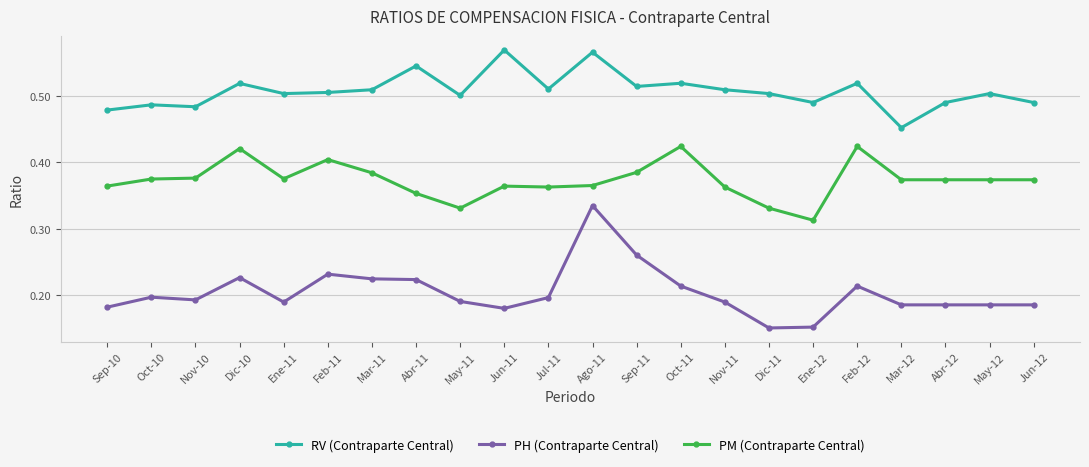

Rank the series at Mar-12 from highest to lowest value.

RV (Contraparte Central), PM (Contraparte Central), PH (Contraparte Central)